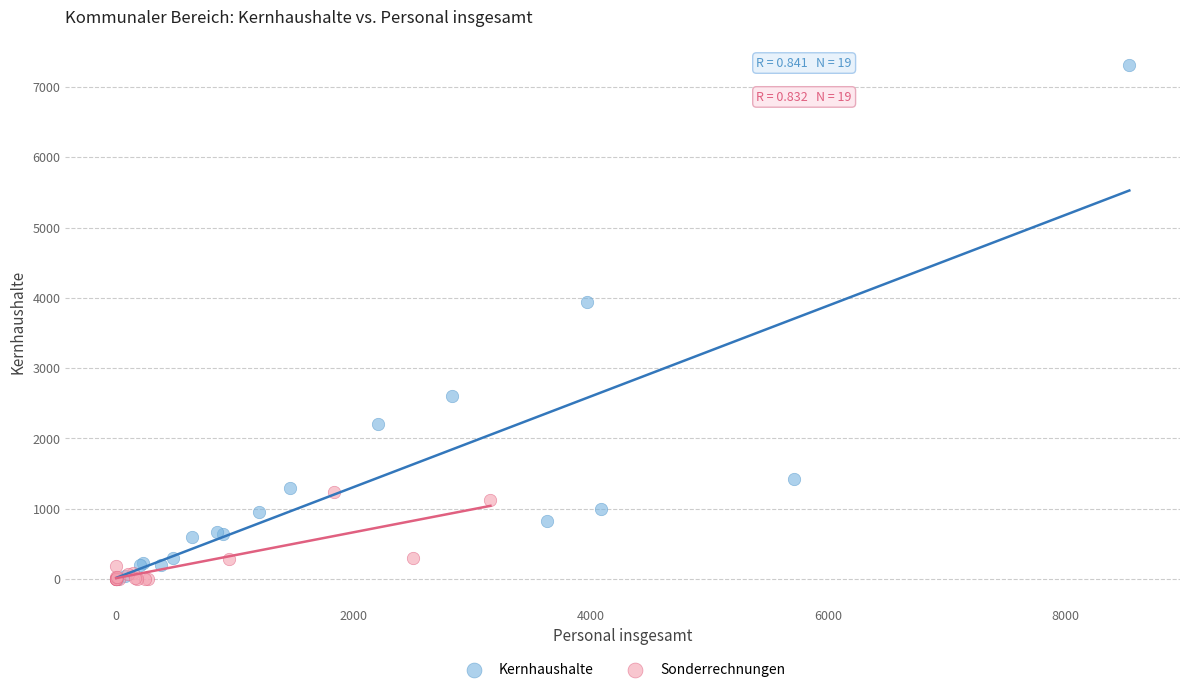

Which series contains the highest Y value?

Kernhaushalte